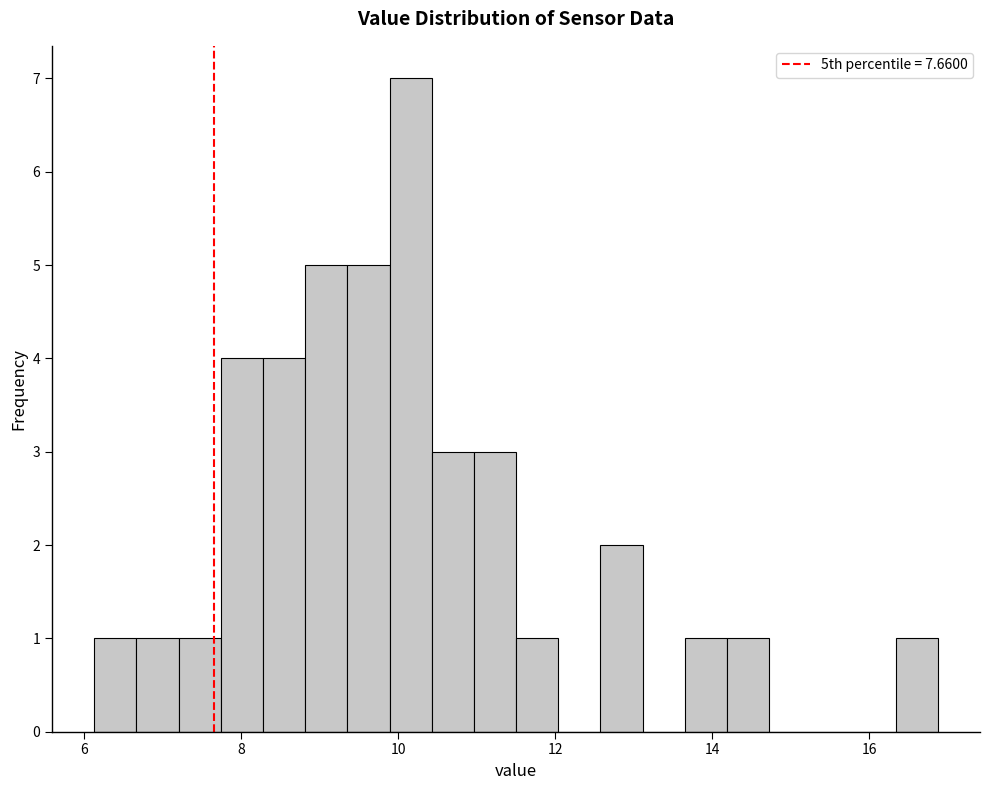

Read against the x-axis, roughly where is the centre of the tallest bar?

10.2